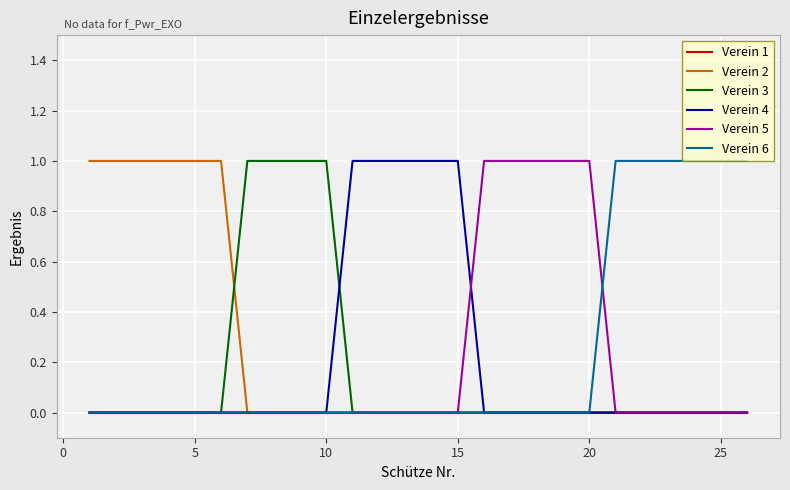

What are all the series names shown in the legend?

Verein 1, Verein 2, Verein 3, Verein 4, Verein 5, Verein 6